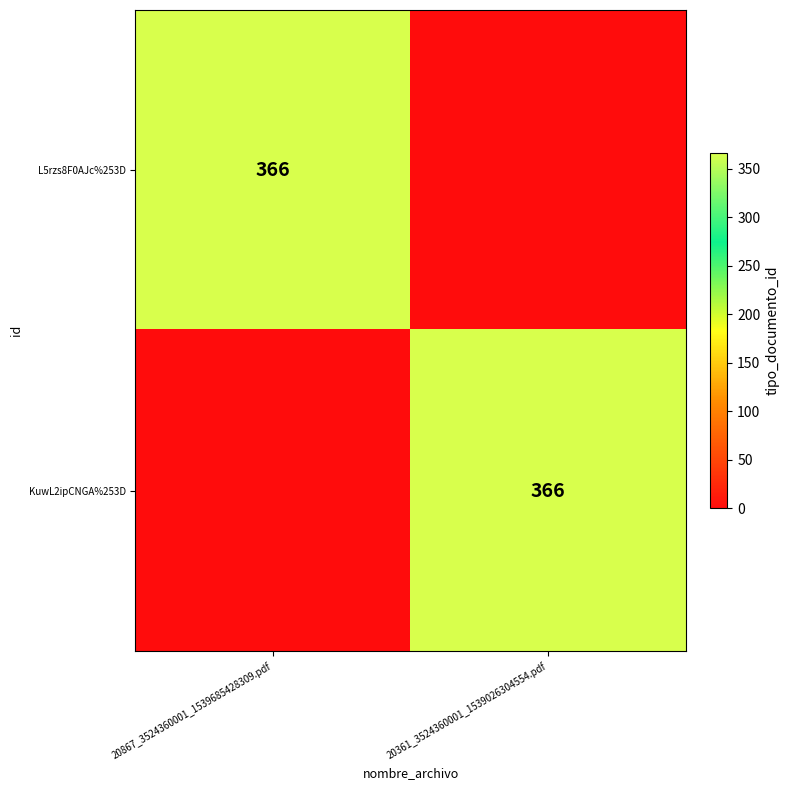

Count the number of data series in this chart.

2